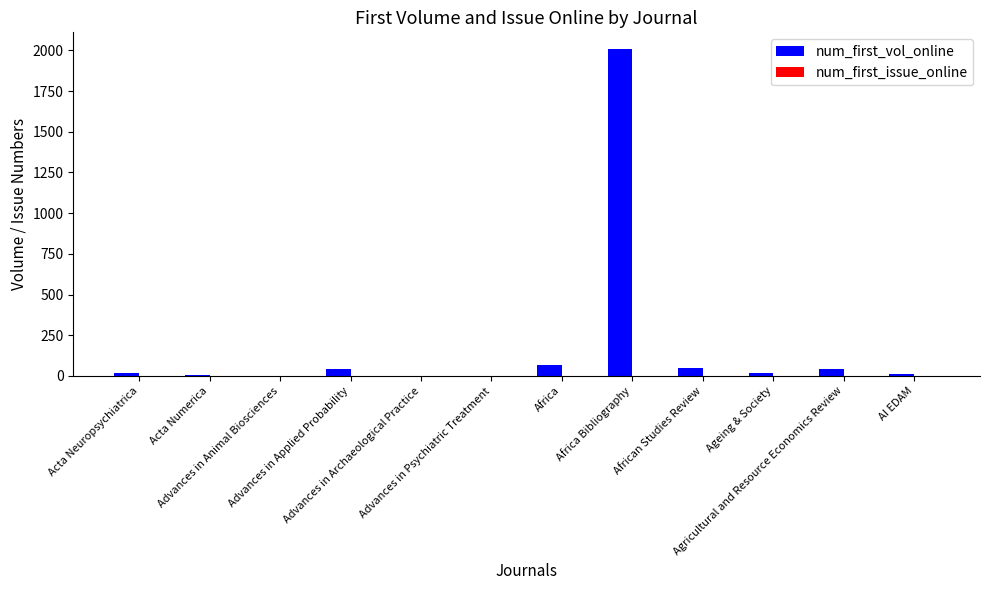

What is the maximum value for num_first_vol_online?

2010